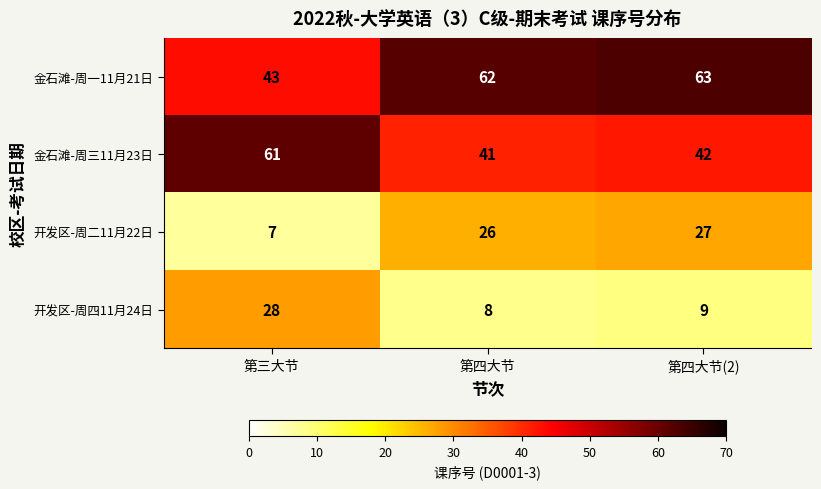

How many categories are shown in the chart?

3